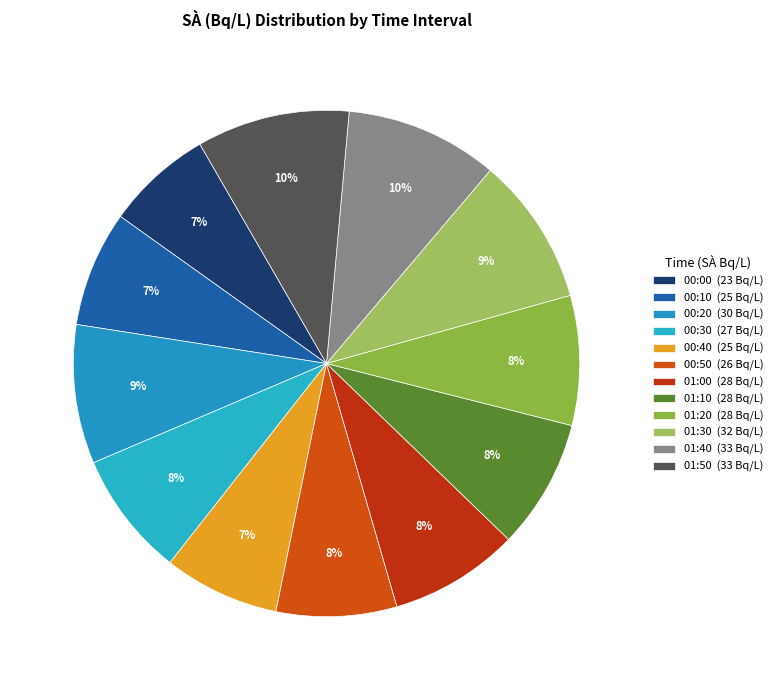

True or false: 00:20 accounts for 14% of the total.

False